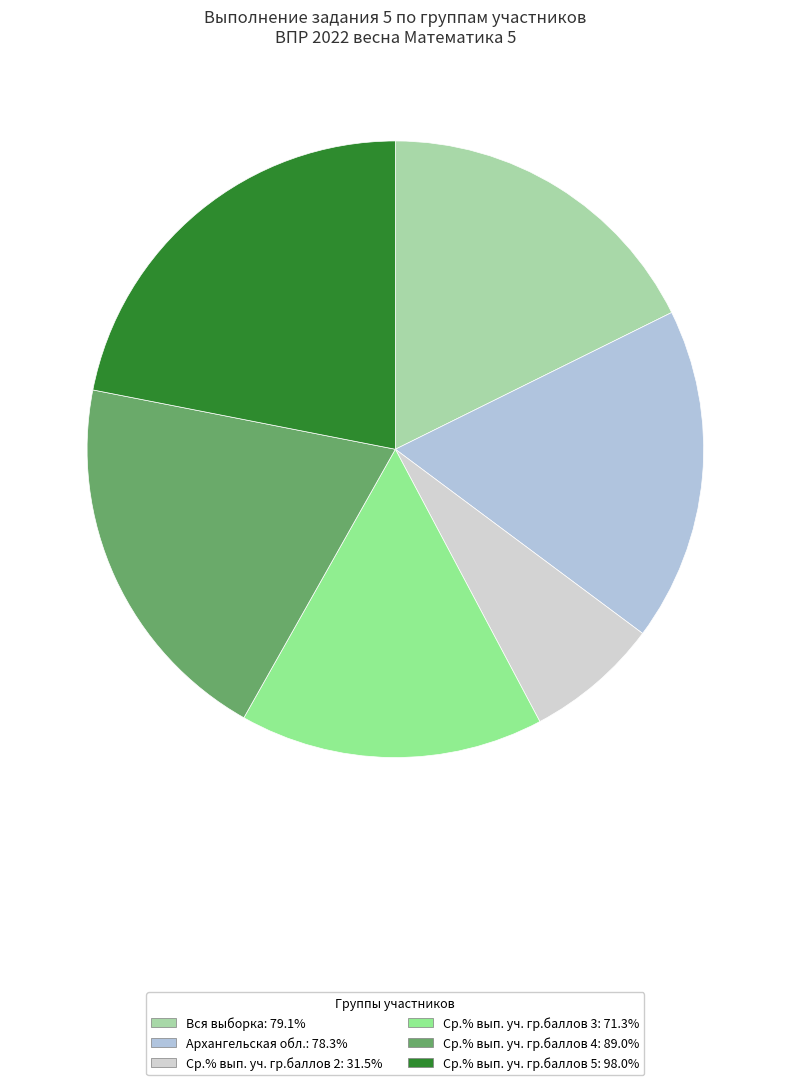

Combined, what portion of the pie is Ср.% вып. уч. гр.баллов 3 and Ср.% вып. уч. гр.баллов 4?

35.8%